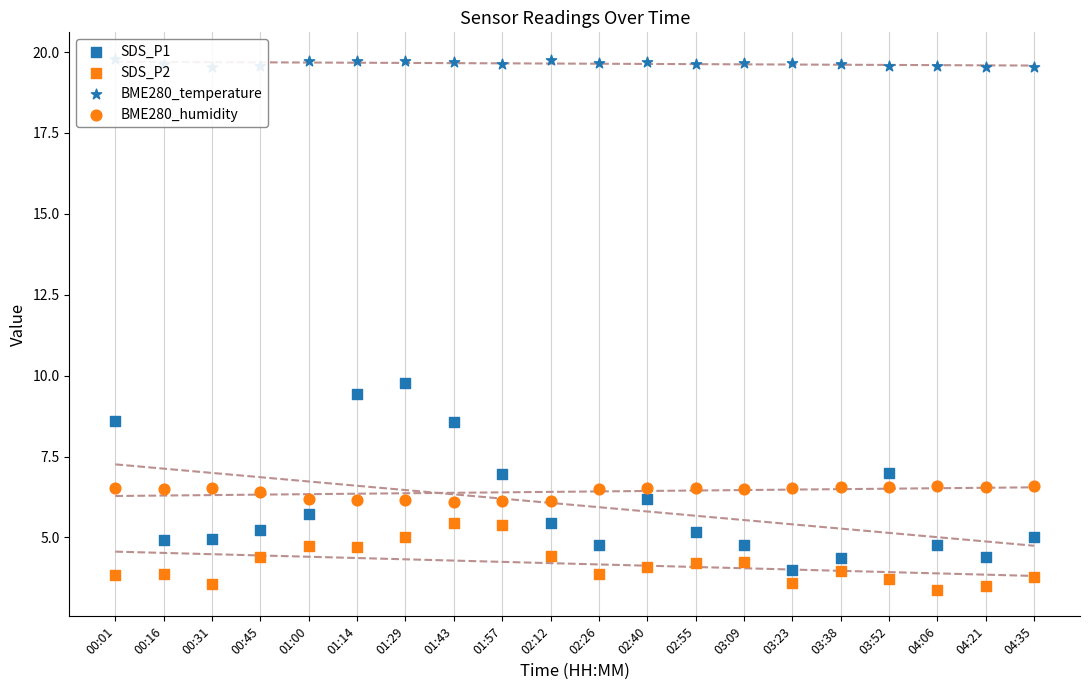

At how many categories does at least one series exceed 16?

20